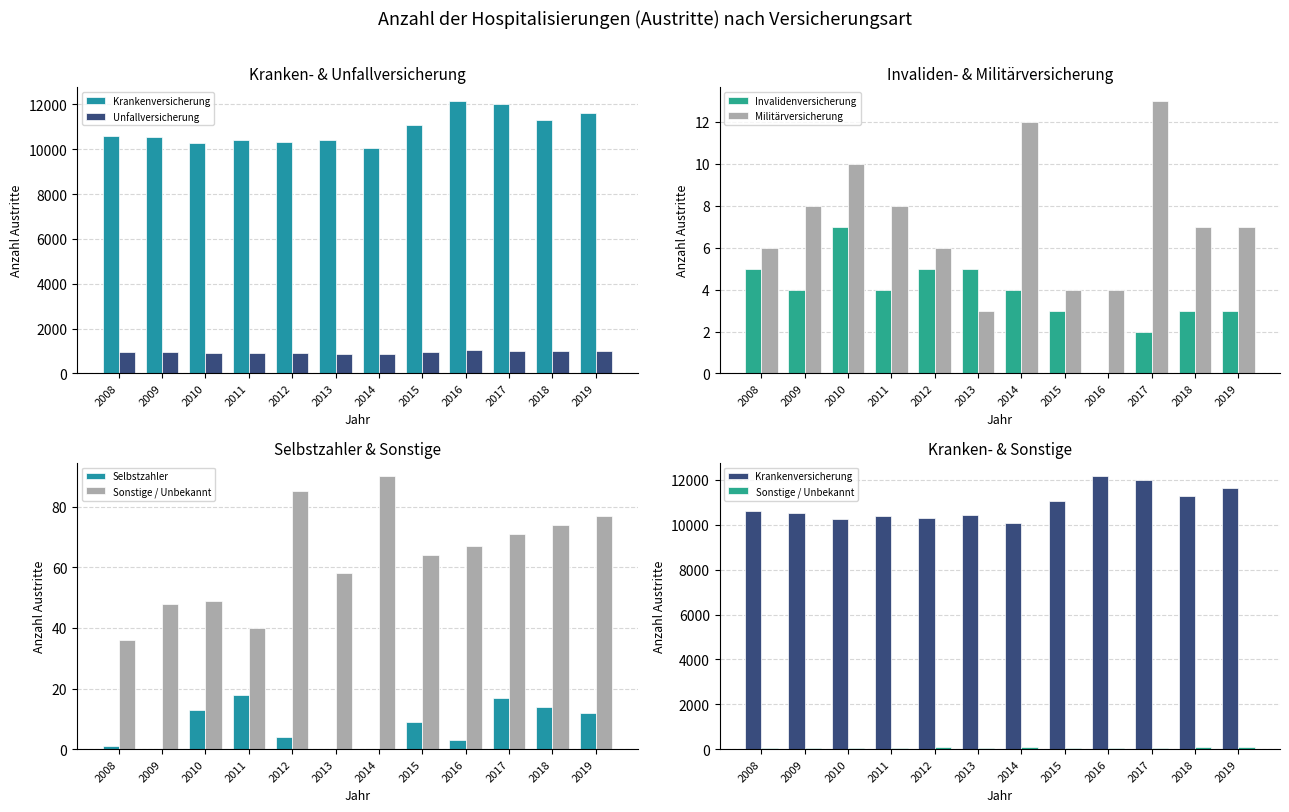

Rank the series by their maximum value, from highest to lowest.

Krankenversicherung, Unfallversicherung, Sonstige / Unbekannt, Selbstzahler, Militärversicherung, Invalidenversicherung